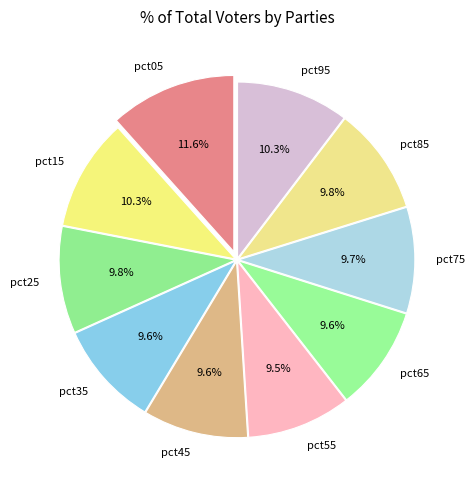

True or false: pct65 accounts for 10% of the total.

True